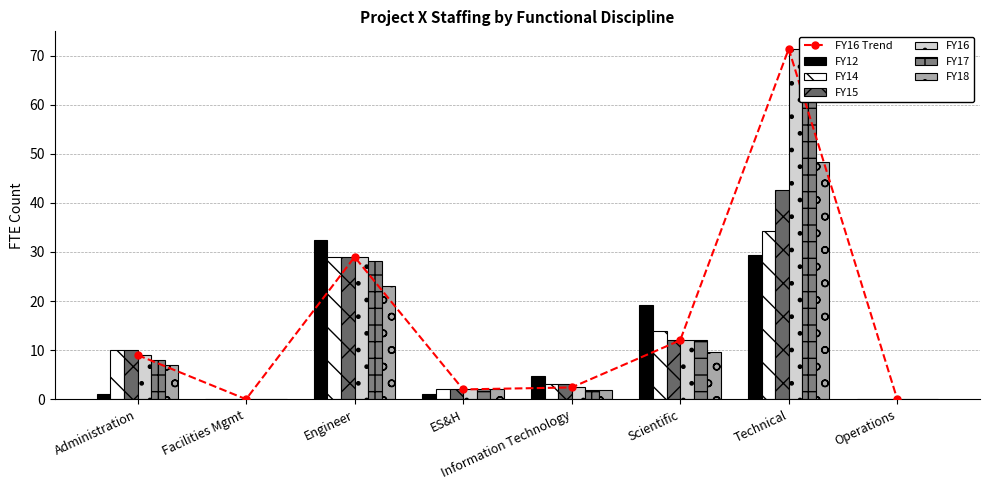

Where does the FY16 series first go above 9?

Engineer